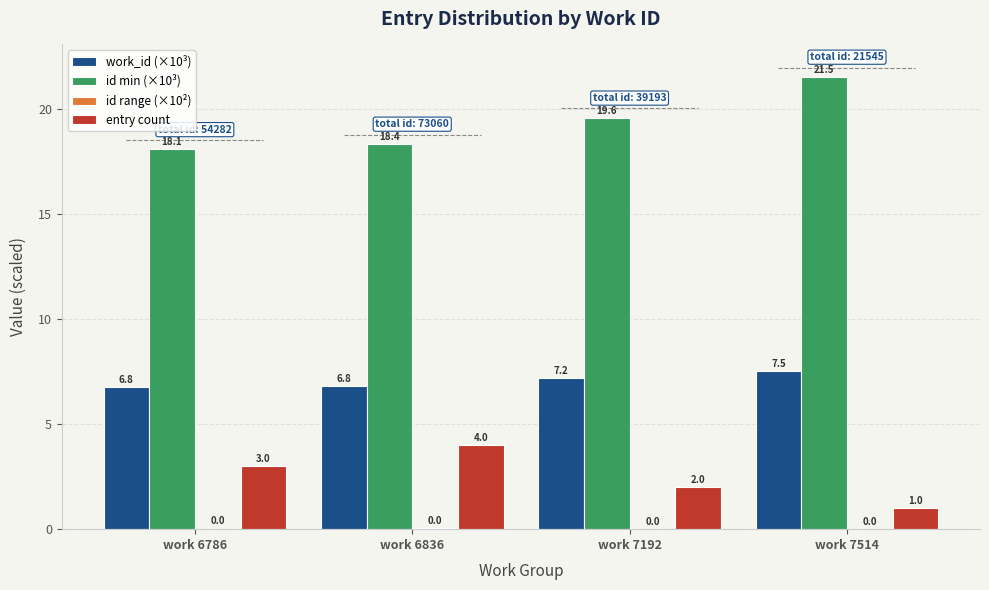

Is it true that id min (×10³) equals 33.0 at work 7514?

False